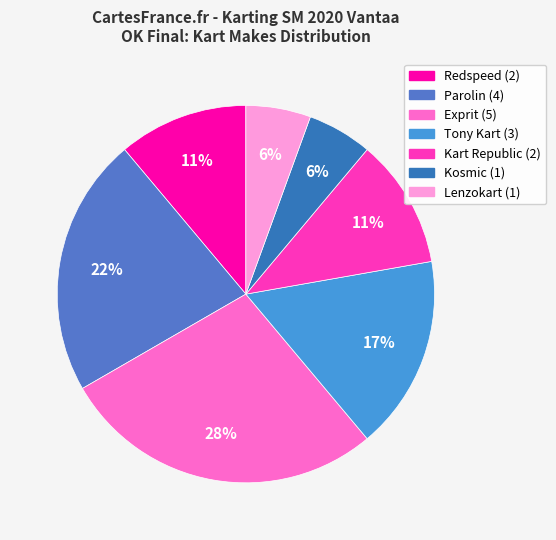

How many segments does this pie chart have?

7